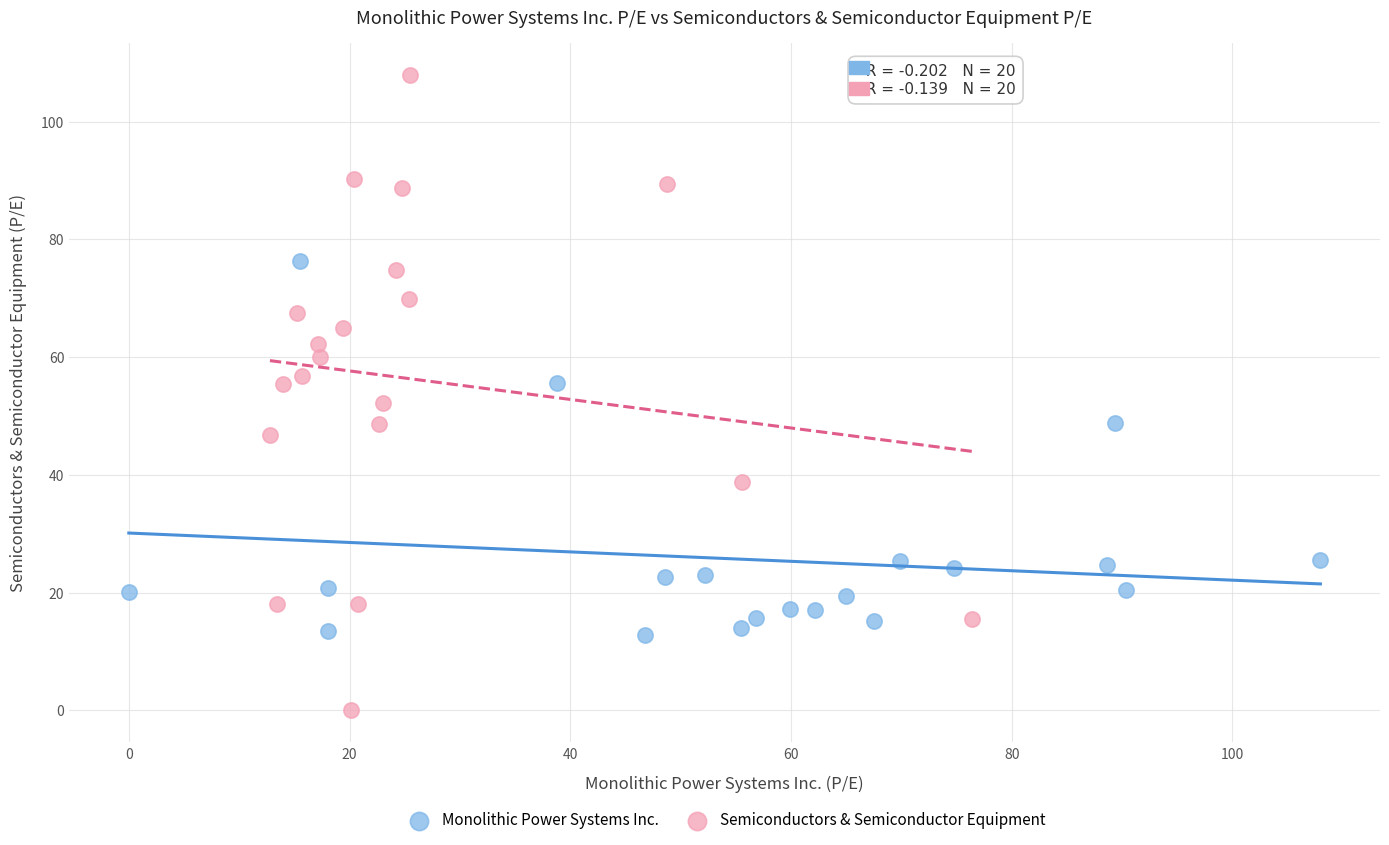

Which series contains the highest Y value?

Semiconductors & Semiconductor Equipment